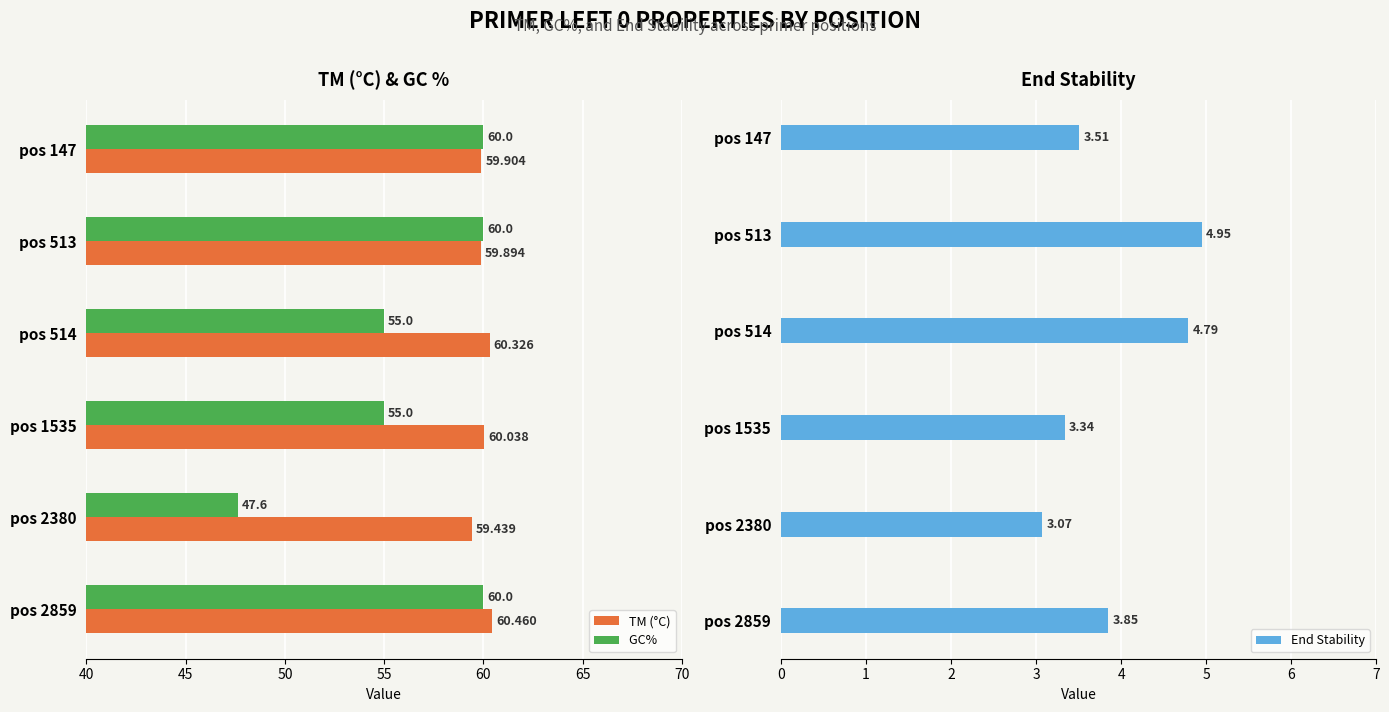

What is the difference between the maximum and second lowest values in the End Stability series?

1.6